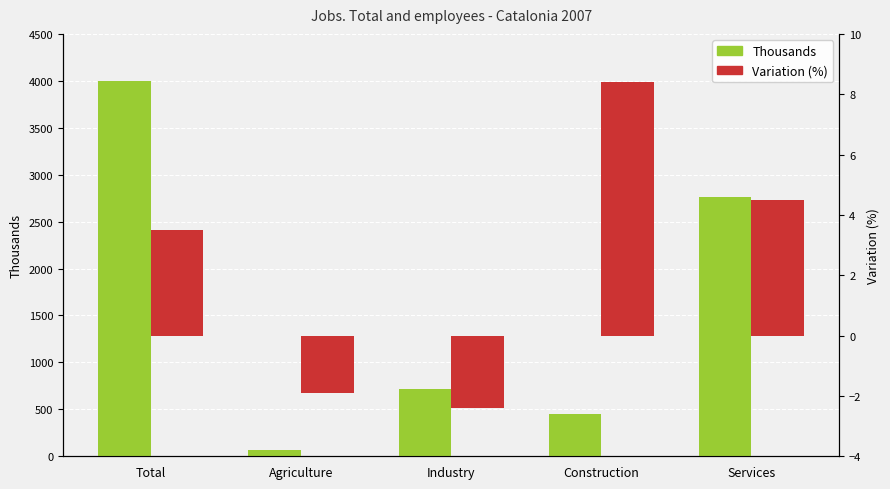

Count the number of categories in the chart.

5